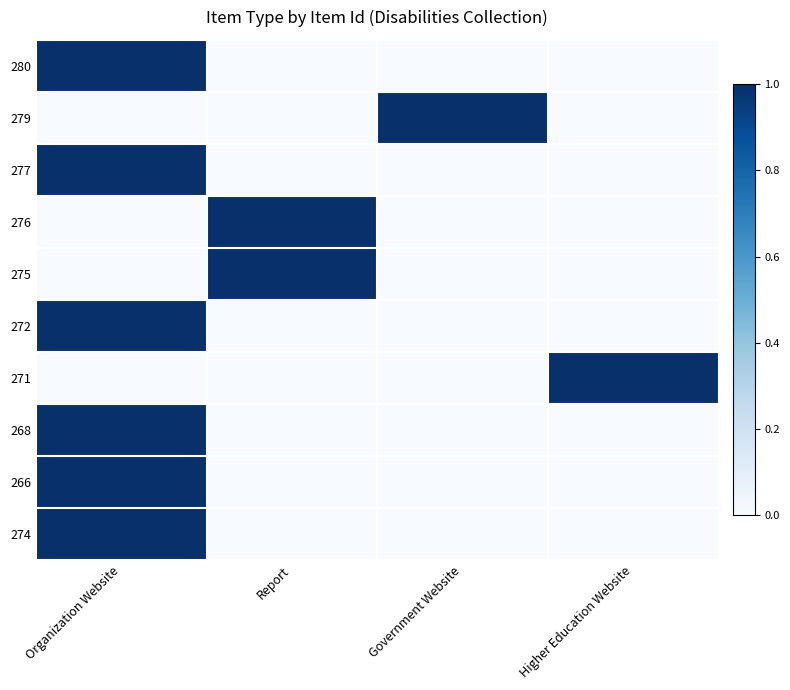

Between Organization Website and Government Website, which series saw the biggest shift?

280